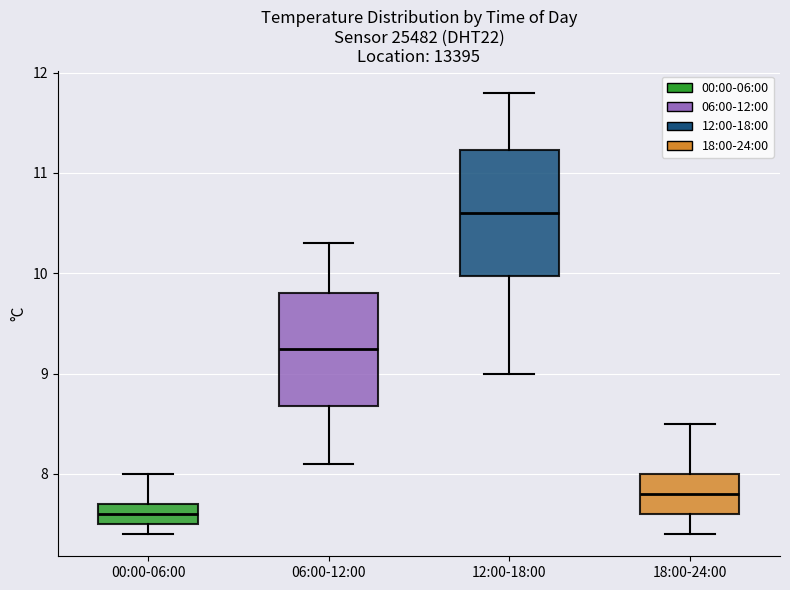

Which box has the lowest median line?

00:00-06:00